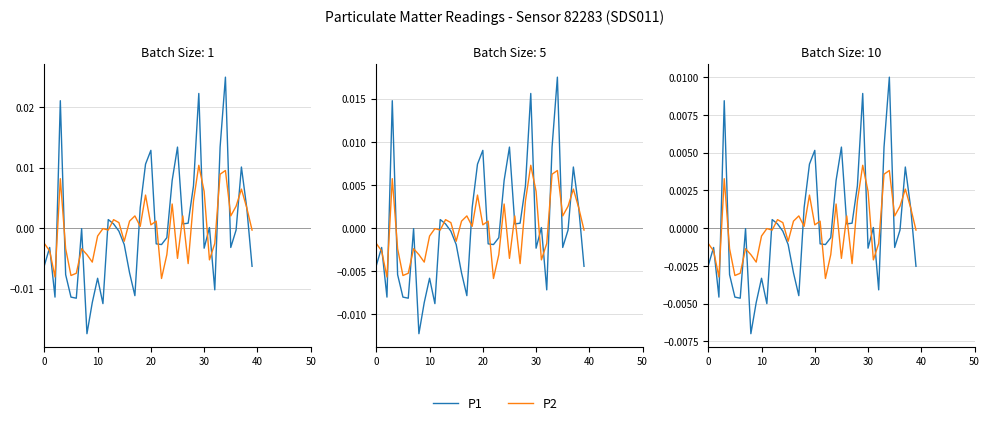

Which series has the largest total across all categories?

P2